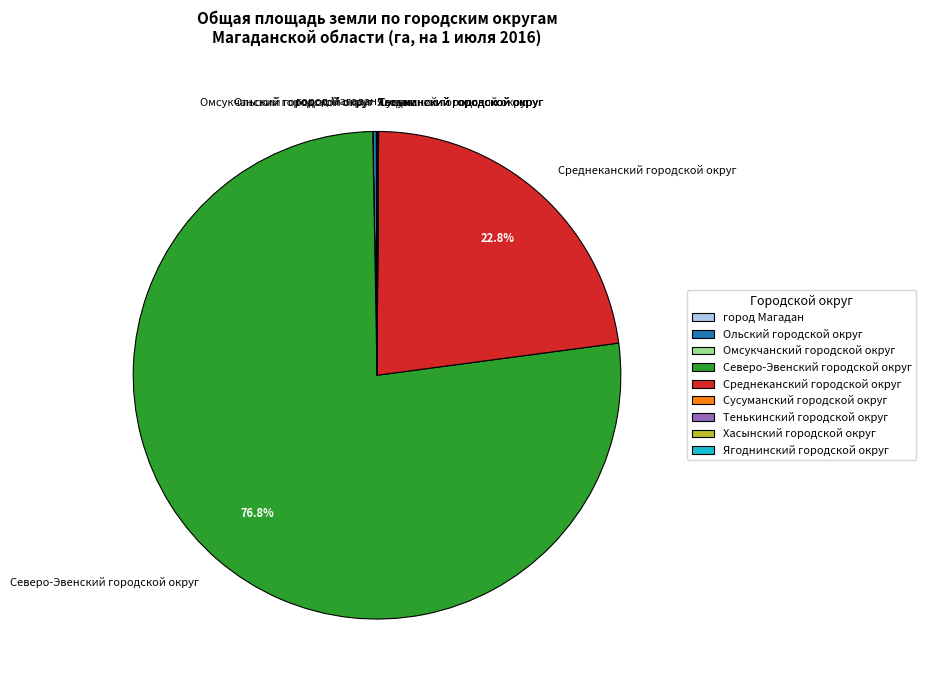

To the nearest percent, what is the difference between the largest and smallest slice percentages?

77%